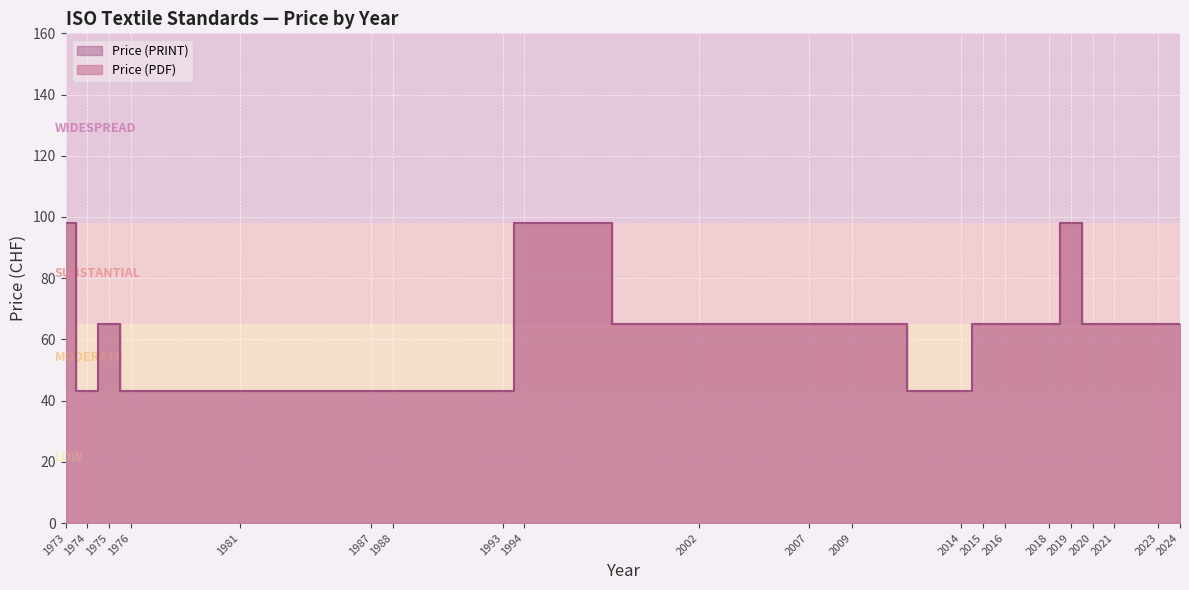

Count the number of categories in the chart.

21